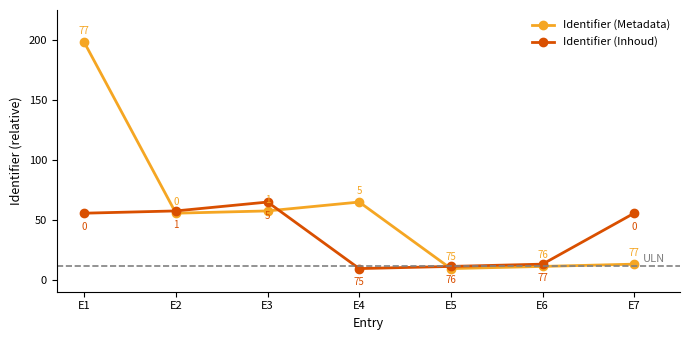

How many values in the Identifier (Inhoud) series exceed 55?

4